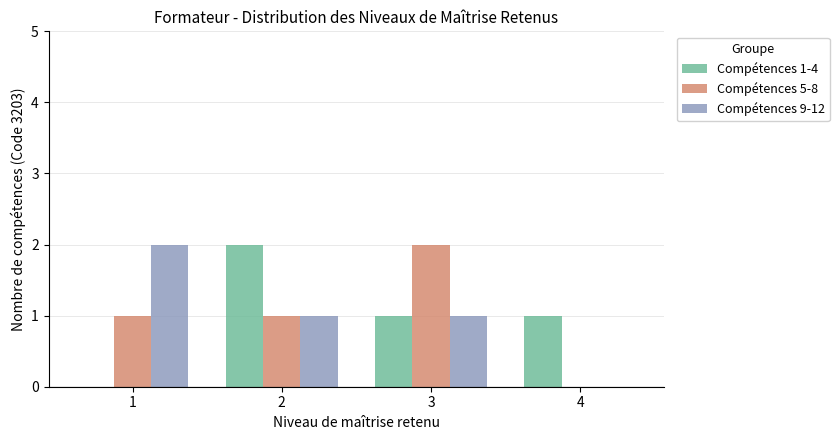

Are the bars grouped side by side (vs. stacked)?

Yes